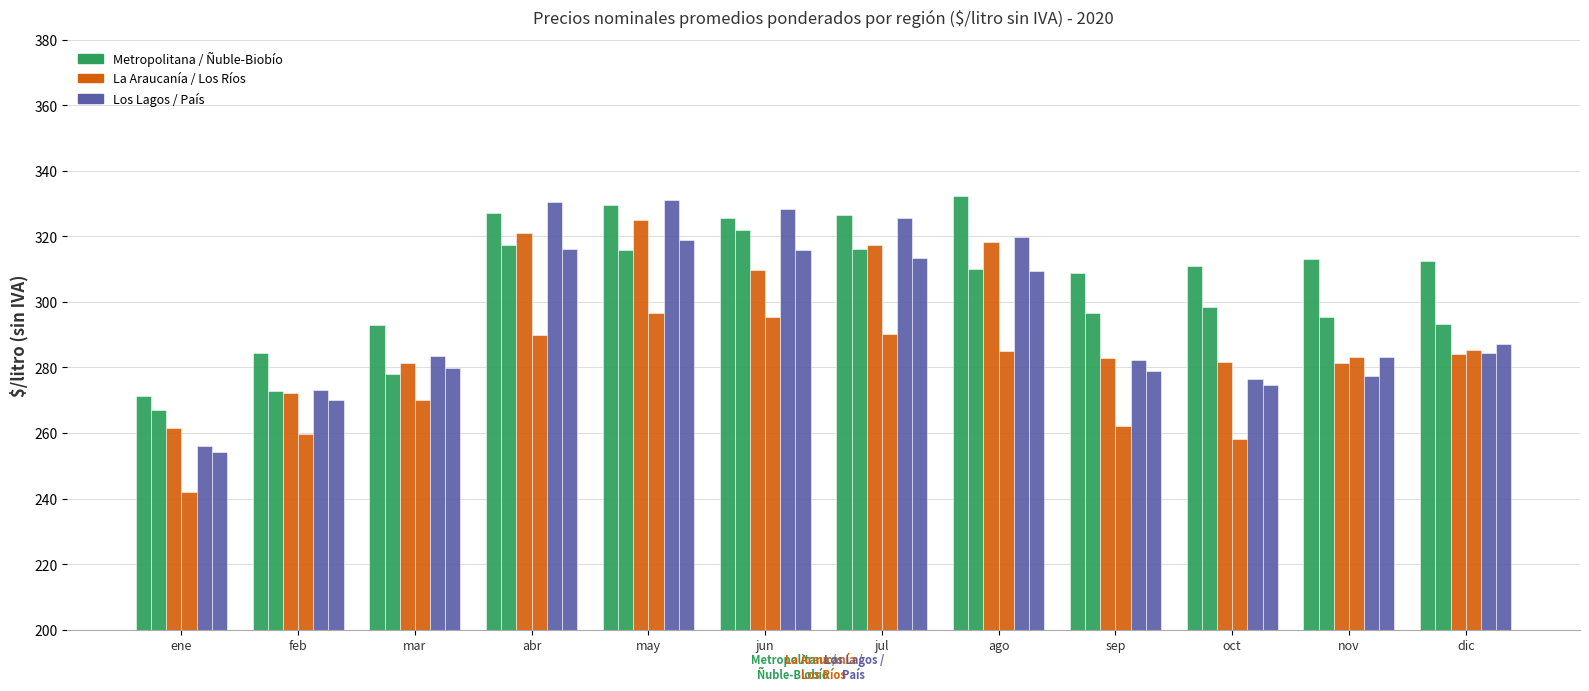

How many bars are there in total?

72